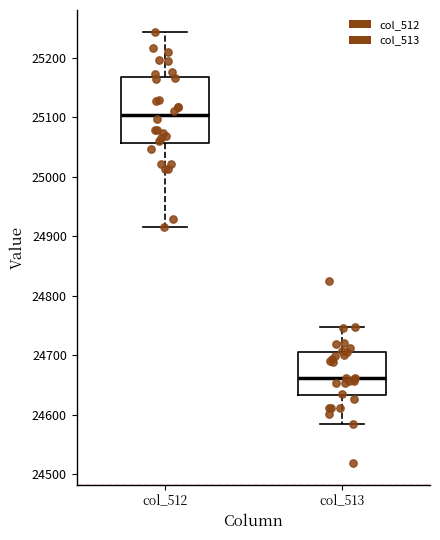

Reading left to right, read every box against the y-axis: the position of its median line, the range the box covers, and the ends of its whiskers. The values are not printed on the chart, so give them approximately, as read against the axis.

col_512: median 25100, box 25060 to 25170, whiskers 24920 to 25240
col_513: median 24660, box 24630 to 24710, whiskers 24590 to 24750